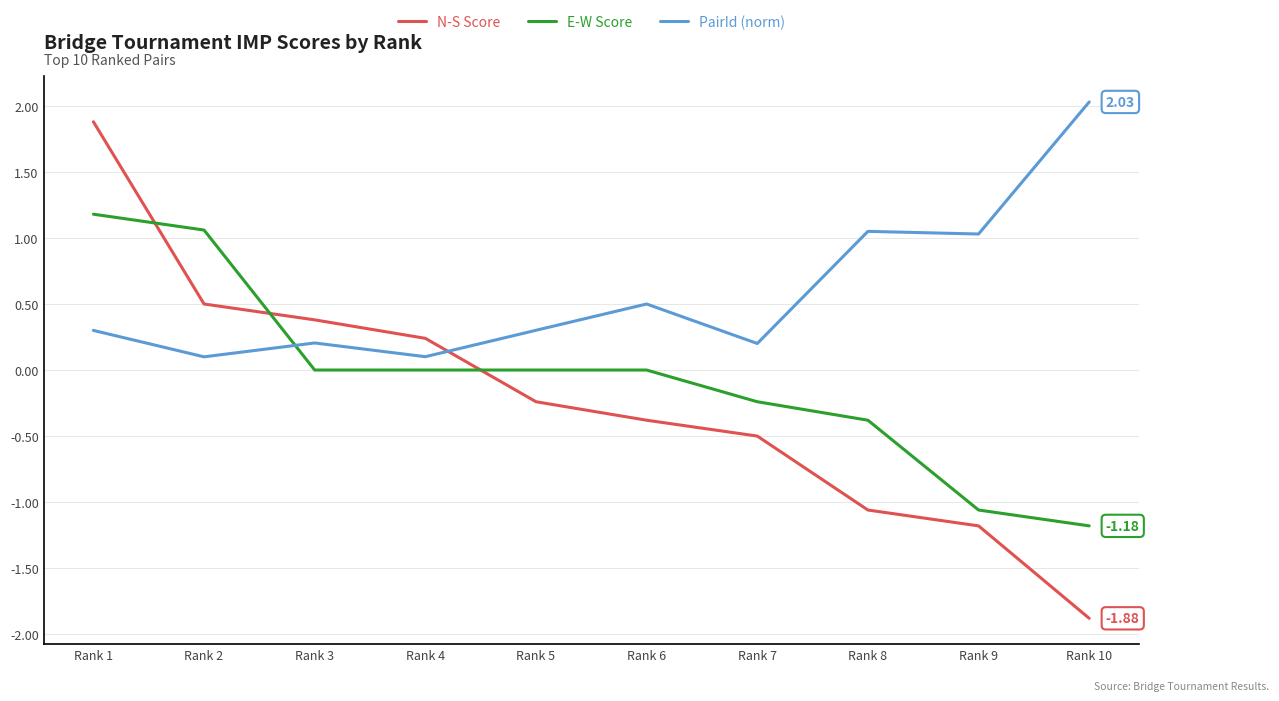

At which category is the sum across all series the highest?

Rank 1